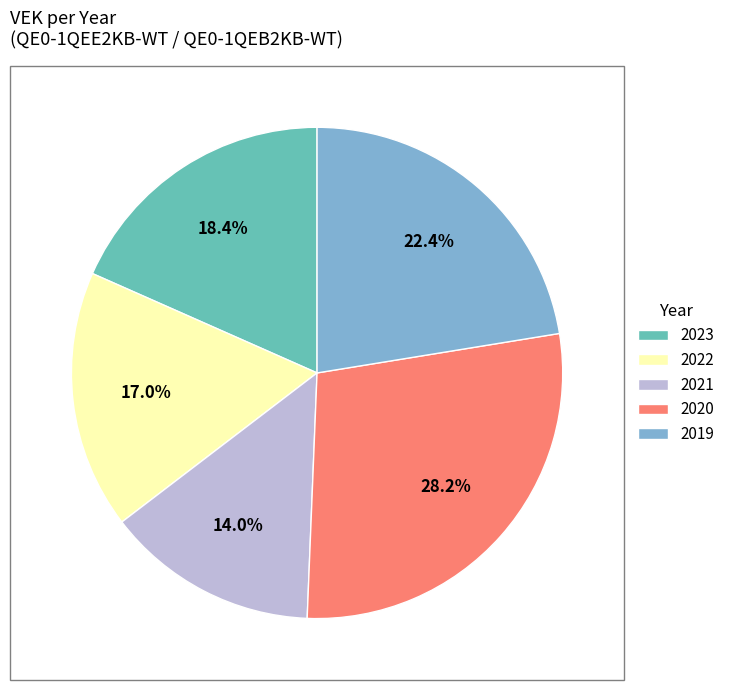

Approximately how many times larger is the value at 2023 compared to 2020?

0.7